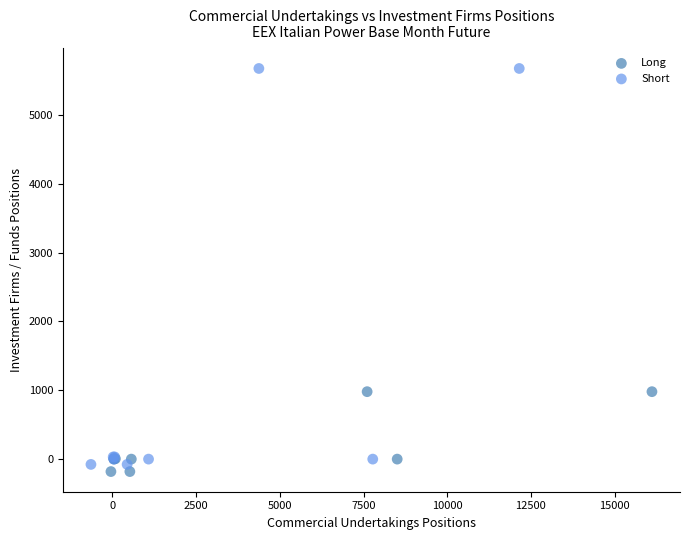

Which series contains the highest Y value?

Short